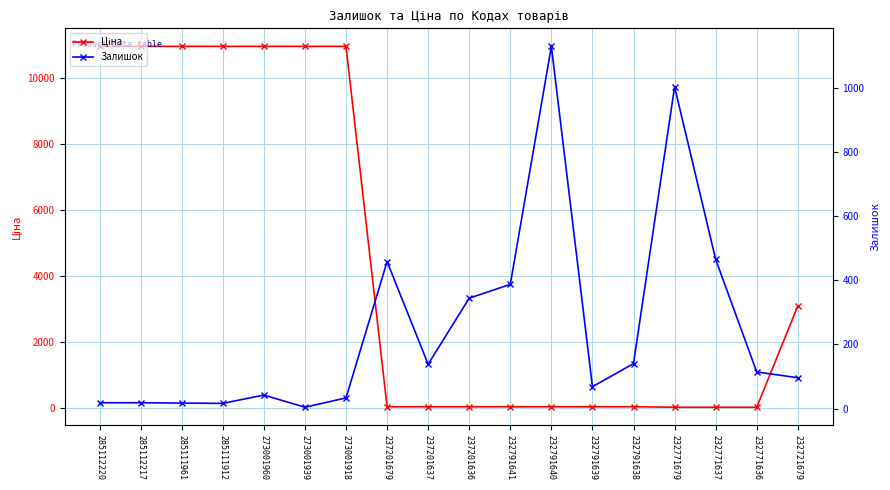

What are all the series names shown in the legend?

Ціна, Залишок